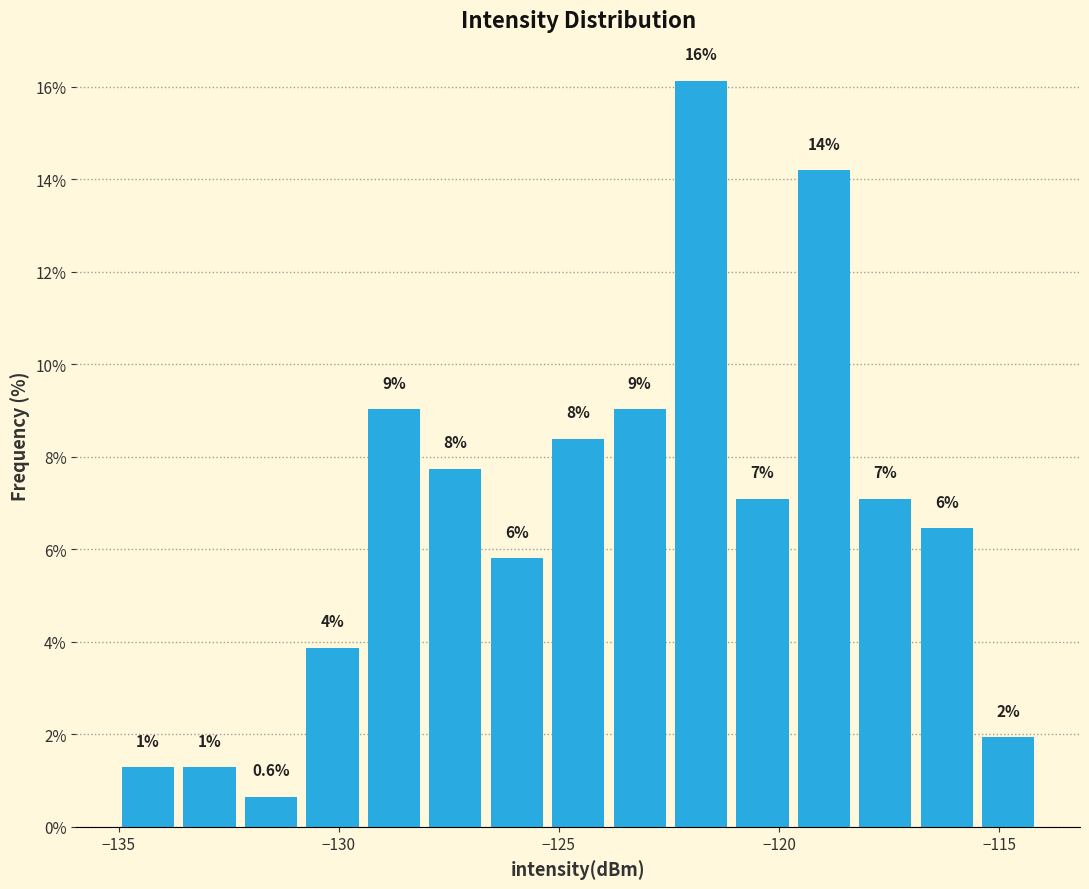

Around what value on the x-axis is the tallest bar? Give the approximate position of its centre, as read against the axis.

-122.0